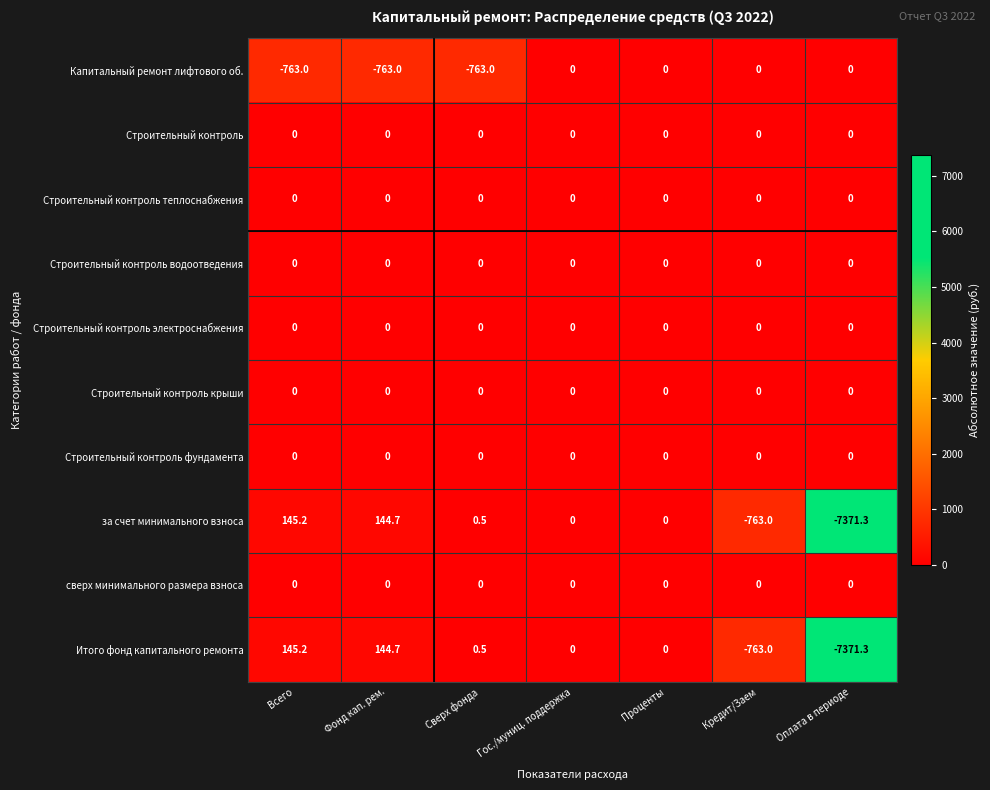

At which category does the chart reach its peak across all series?

Всего